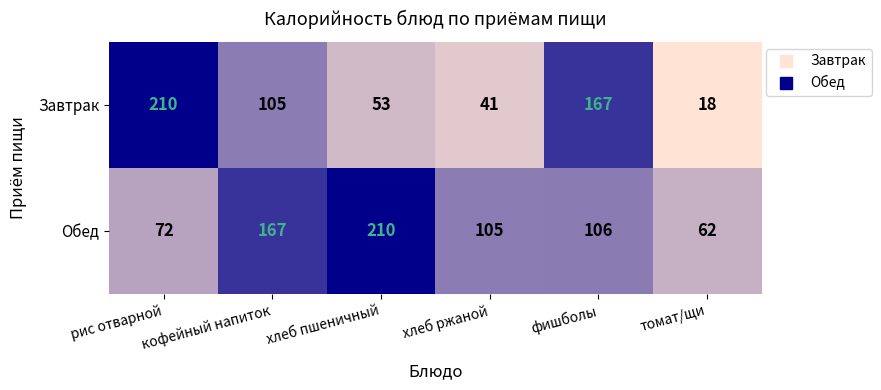

What is the difference between the Обед values at рис отварной and хлеб пшеничный?

138